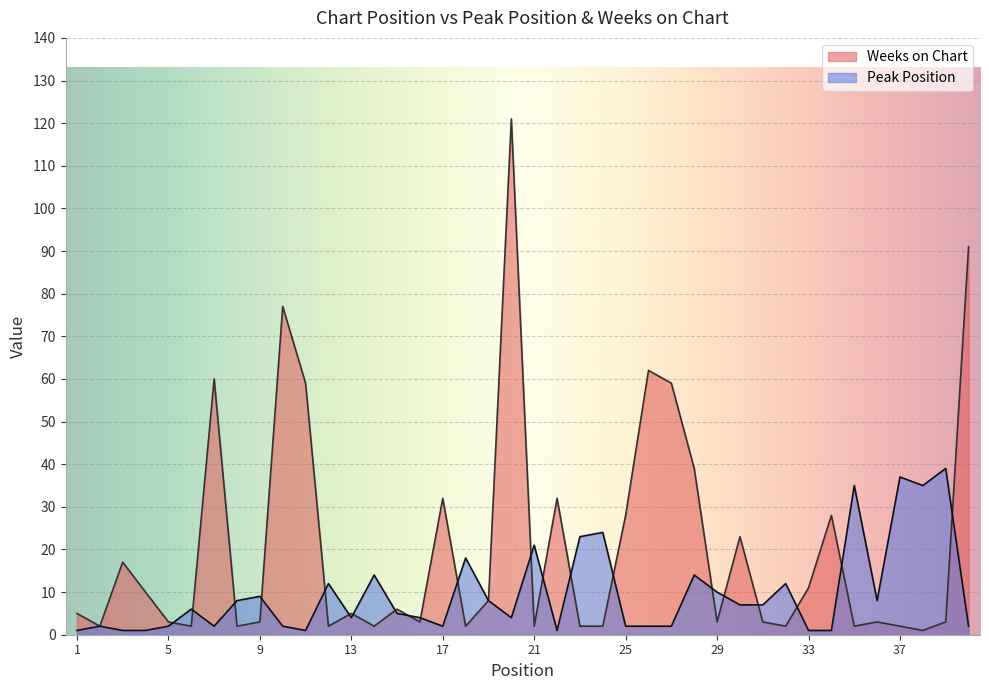

Where does the Peak Position series first go above 6?

8